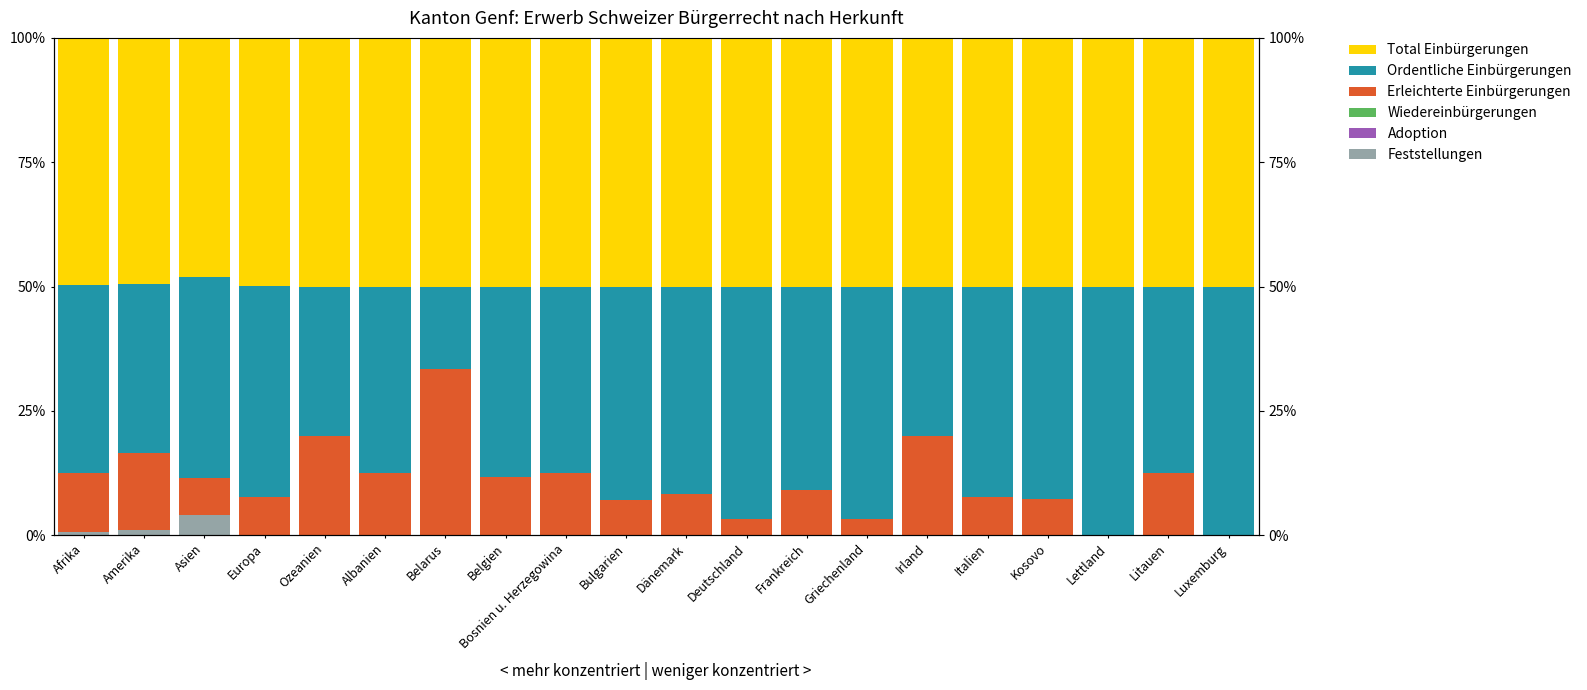

Which category has the lowest value in the Wiedereinbürgerungen series?

Afrika